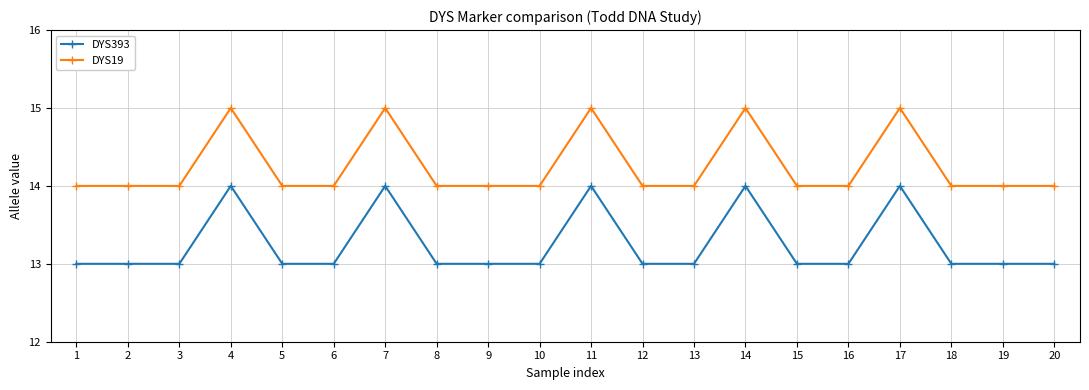

How many DYS19 values are between 14 and 15?

20